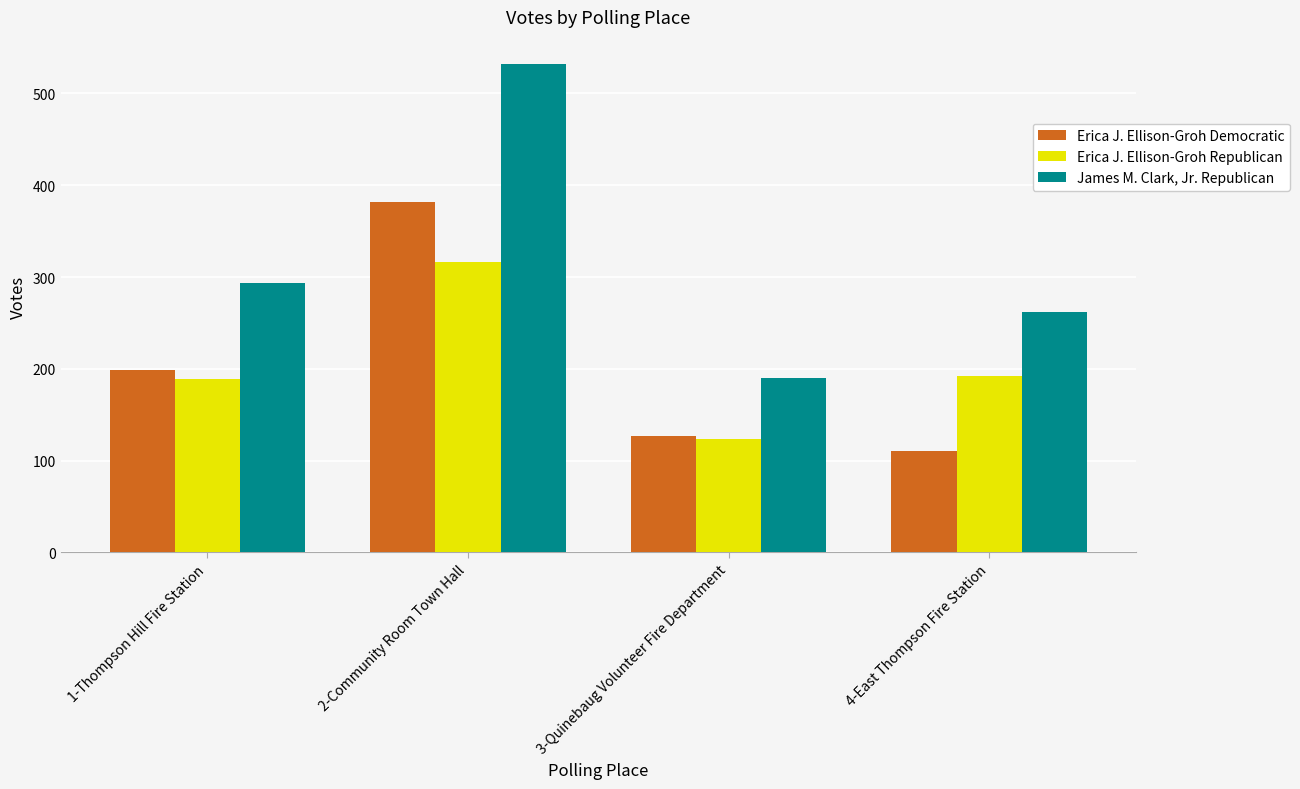

Rank the series by their maximum value, from lowest to highest.

Erica J. Ellison-Groh Republican, Erica J. Ellison-Groh Democratic, James M. Clark, Jr. Republican